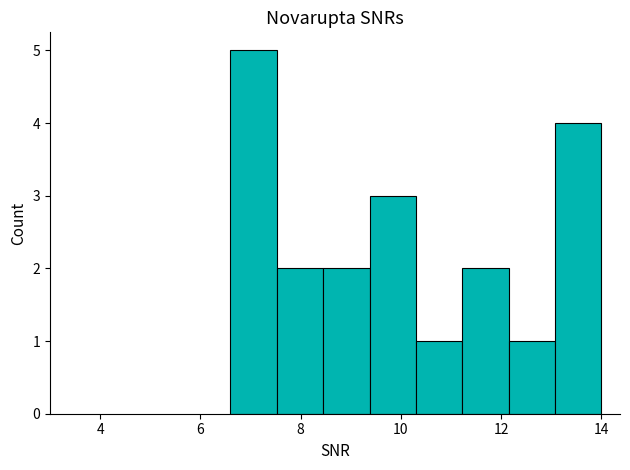

Reading left to right, transcribe this chart: for each bar, give the range it covers on the x-axis and its height. Neither the bar edges nor the heights are printed on the chart, so give them approximately, as read against the axes.

6.6 to 7.6: 5
7.6 to 8.4: 2
8.4 to 9.4: 2
9.4 to 10.4: 3
10.4 to 11.2: 1
11.2 to 12.2: 2
12.2 to 13.0: 1
13.0 to 14.0: 4